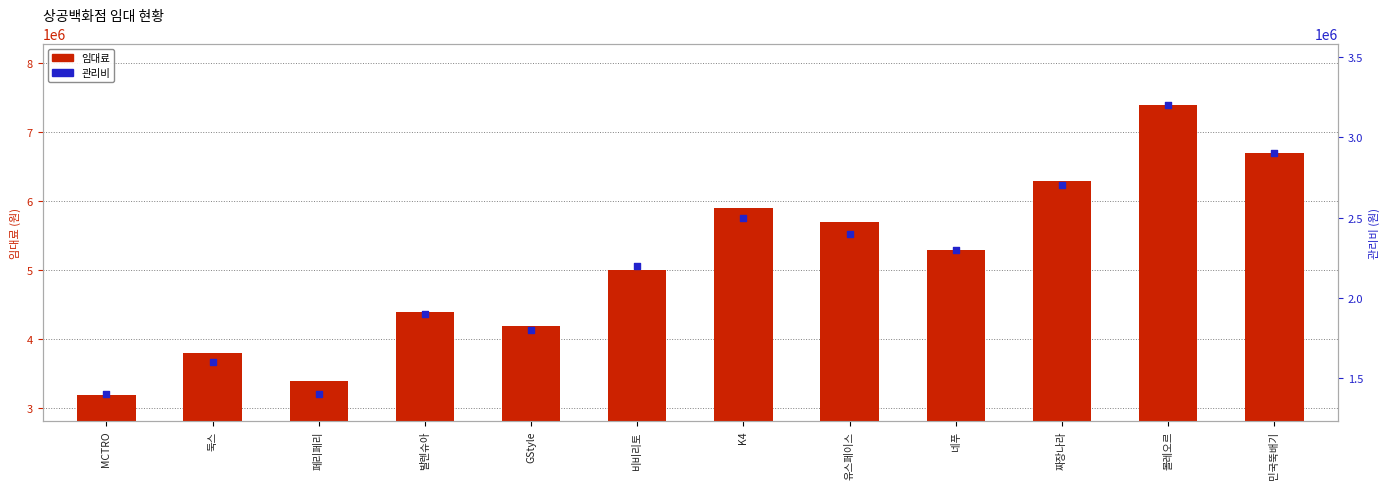

At which category is the sum across all series the highest?

볼레오르